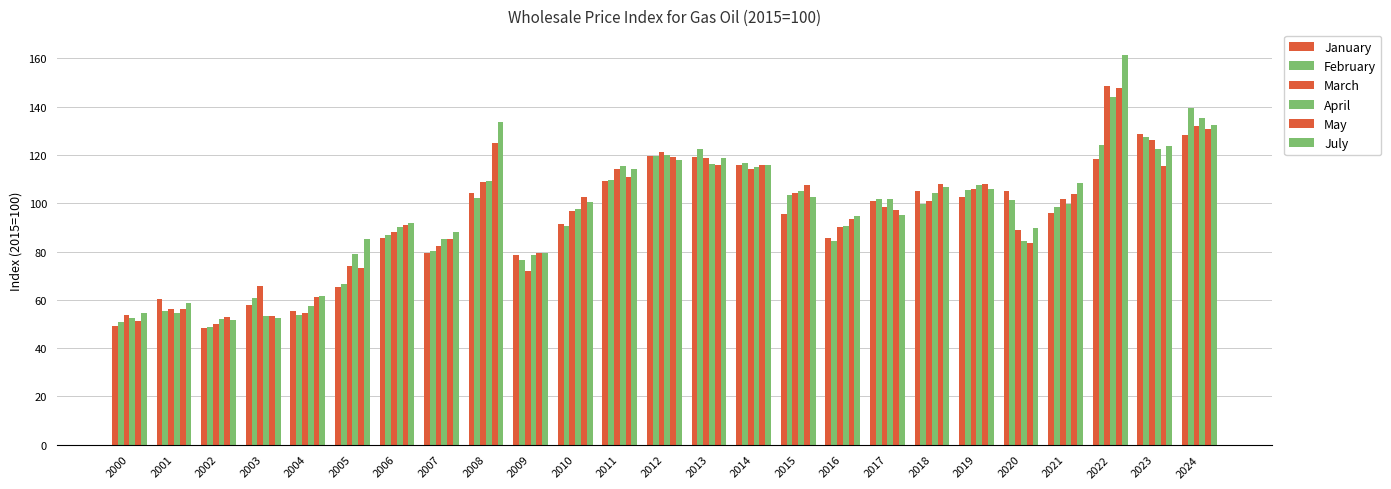

Count the number of data series in this chart.

6